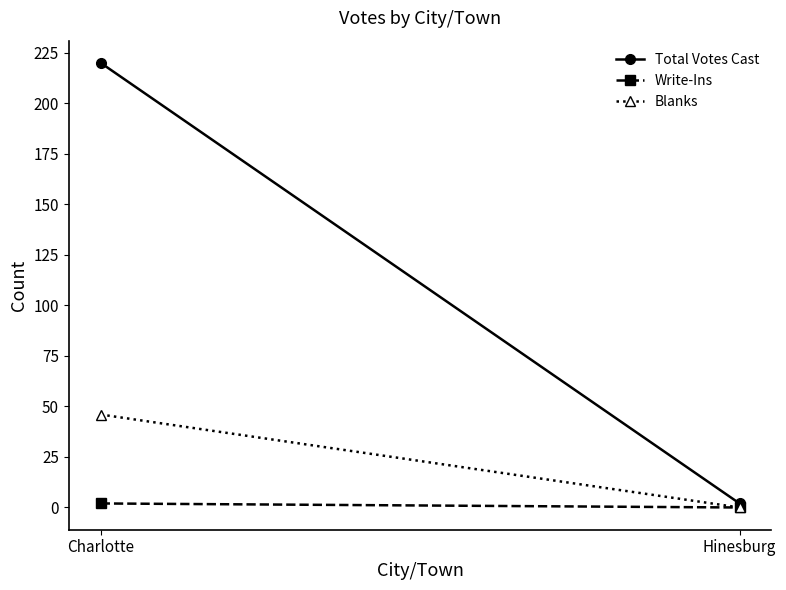

Reading left to right, what are all the values shown in this chart?

Total Votes Cast: Charlotte=220	Hinesburg=2
Write-Ins: Charlotte=2	Hinesburg=0
Blanks: Charlotte=46	Hinesburg=0